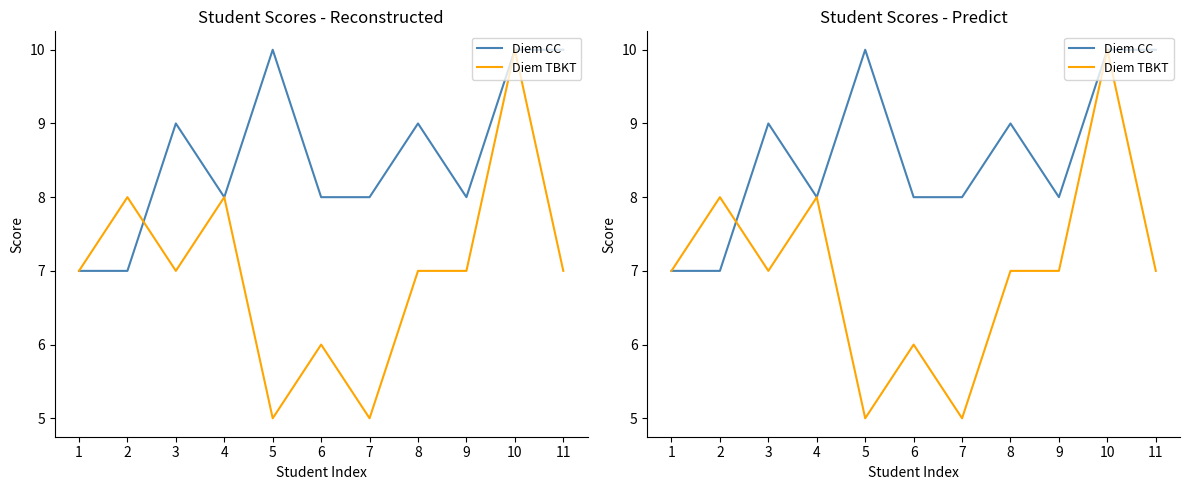

What is the total value across all series at 4?

16